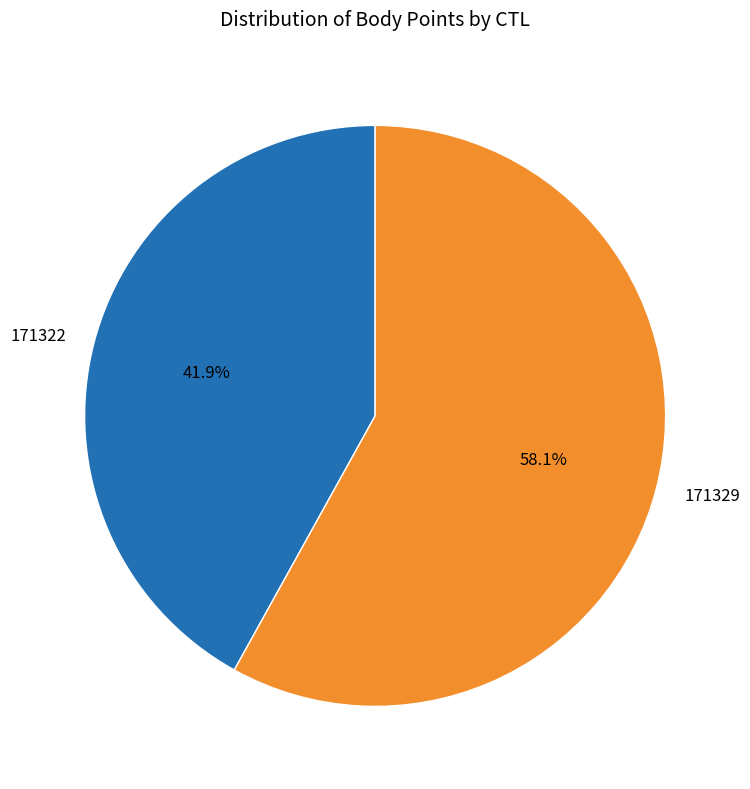

Approximately how many times larger is the value at 171329 compared to 171322?

1.4